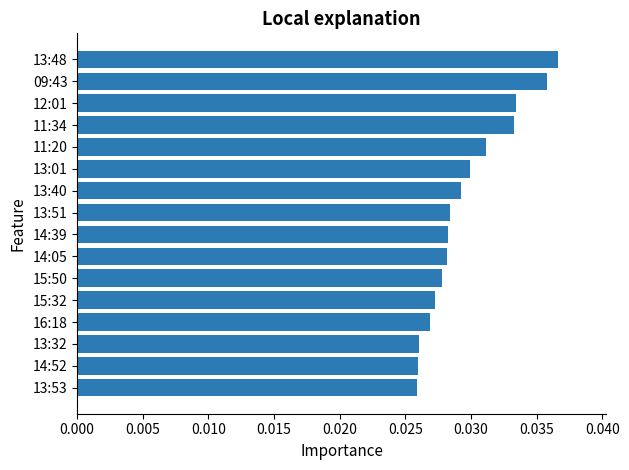

Count the values in the range 0 to 1.

16